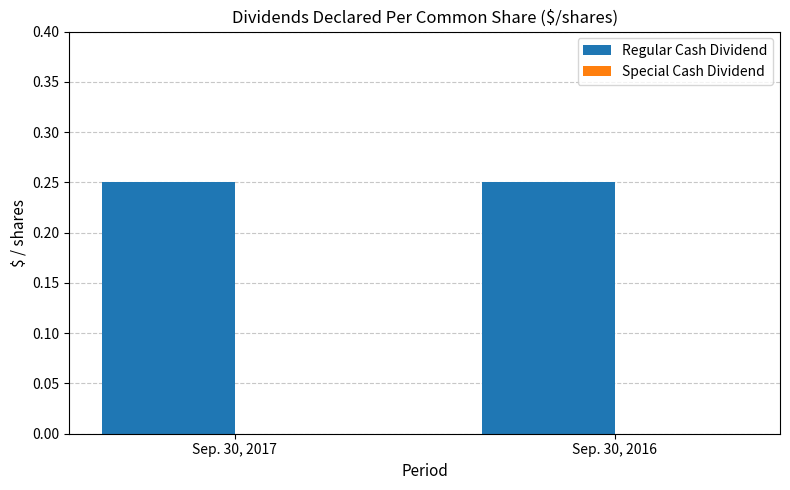

Which series has the widest spread of values?

Regular Cash Dividend